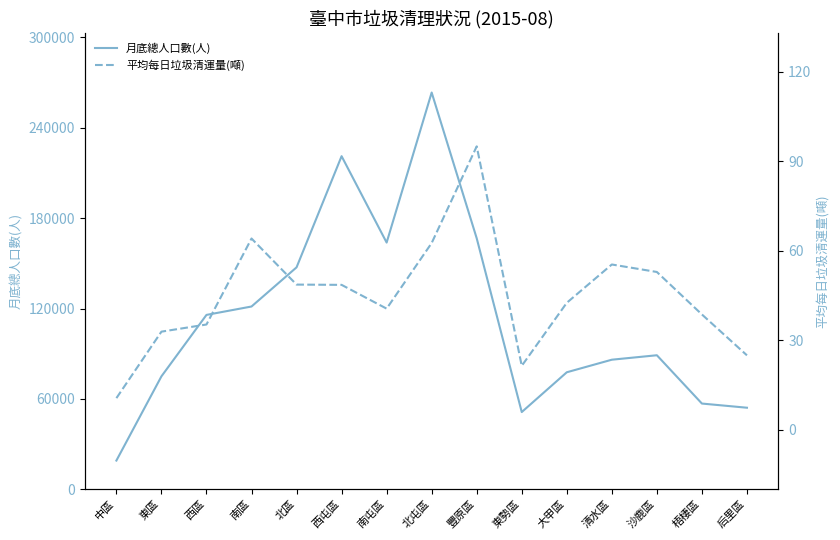

What is the value of the 平均每日垃圾清運量(噸) point at the 1st from the left?

10.6